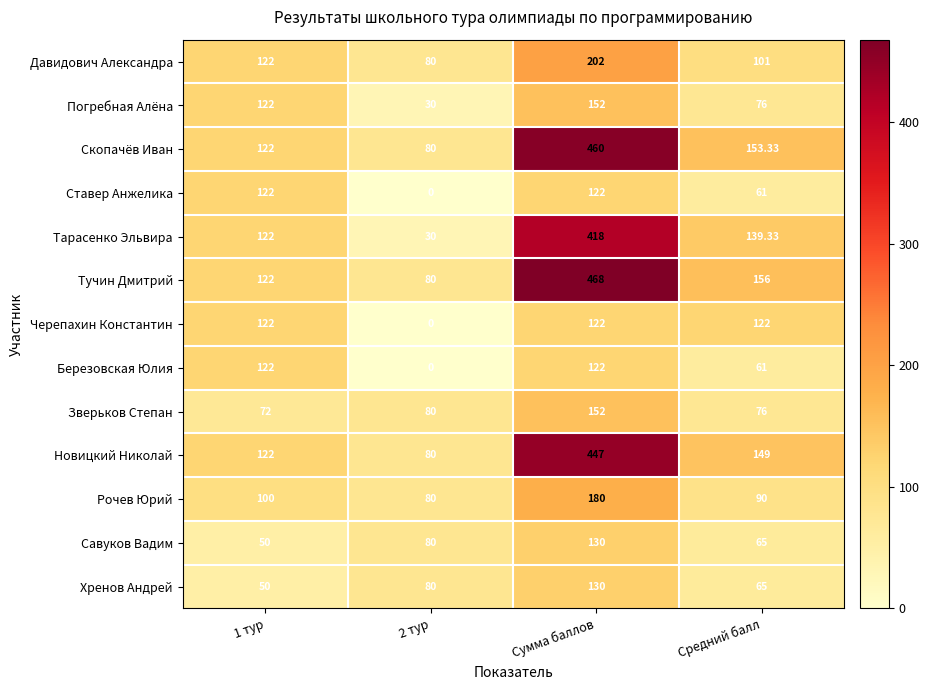

Between 2 тур and Средний балл, which series saw the biggest shift?

Черепахин Константин